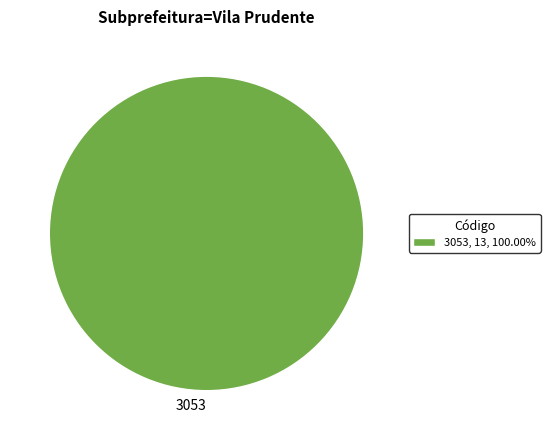

Does any single category account for the majority?

Yes